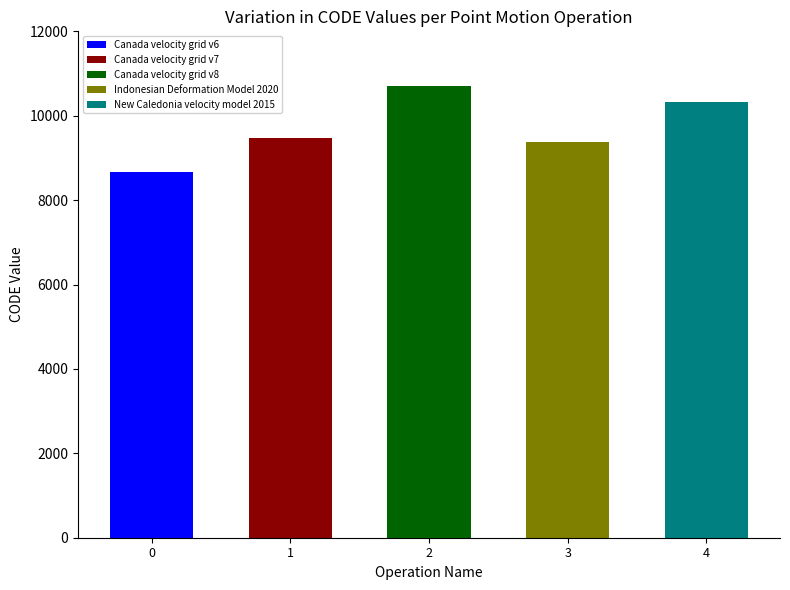

What is the average value?

9713